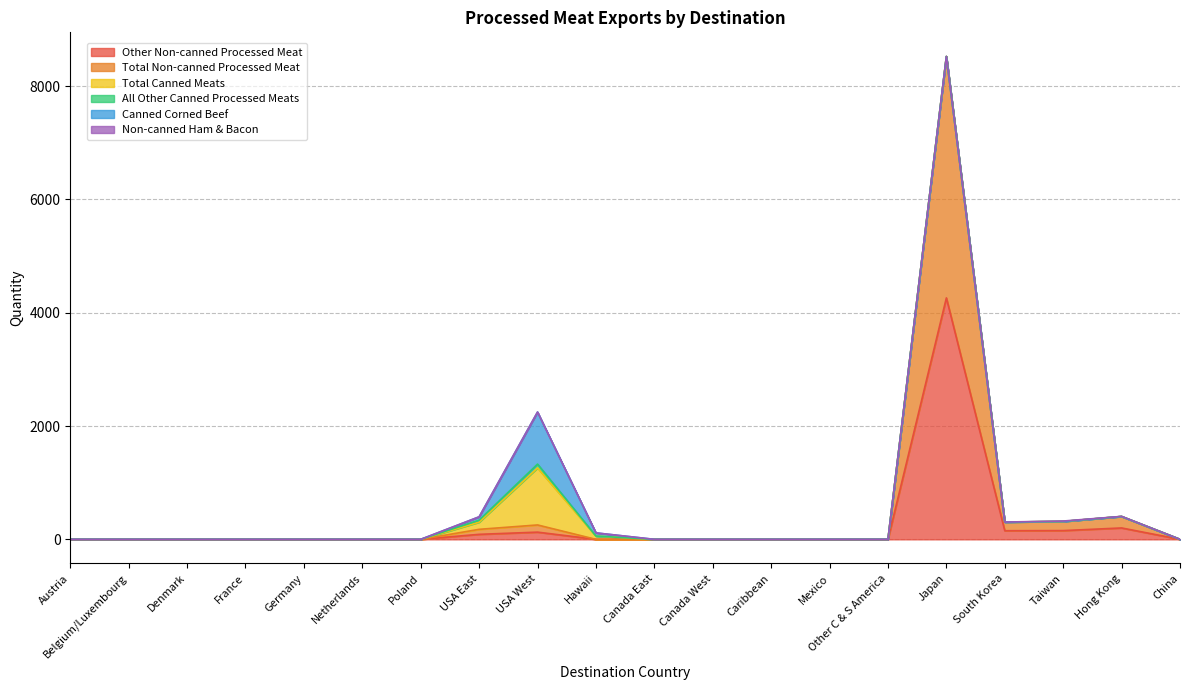

Rank the series at Other C & S America from lowest to highest value.

Other Non-canned Processed Meat, Total Non-canned Processed Meat, Total Canned Meats, All Other Canned Processed Meats, Canned Corned Beef, Non-canned Ham & Bacon